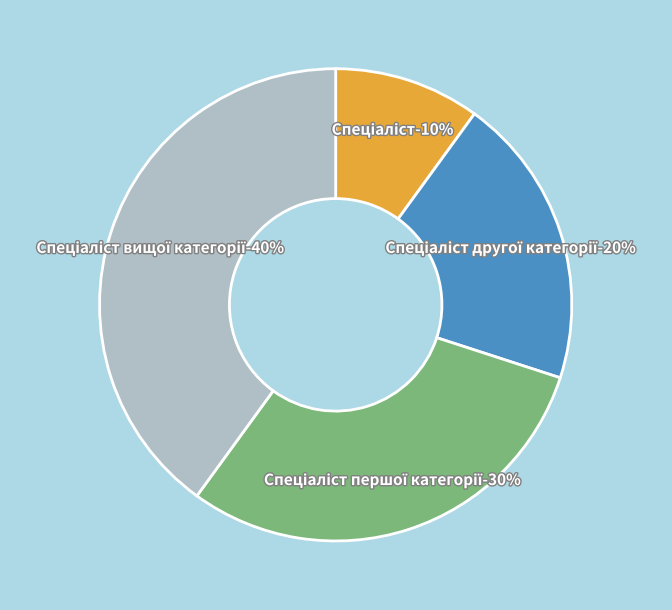

How many slices are in this pie chart?

4